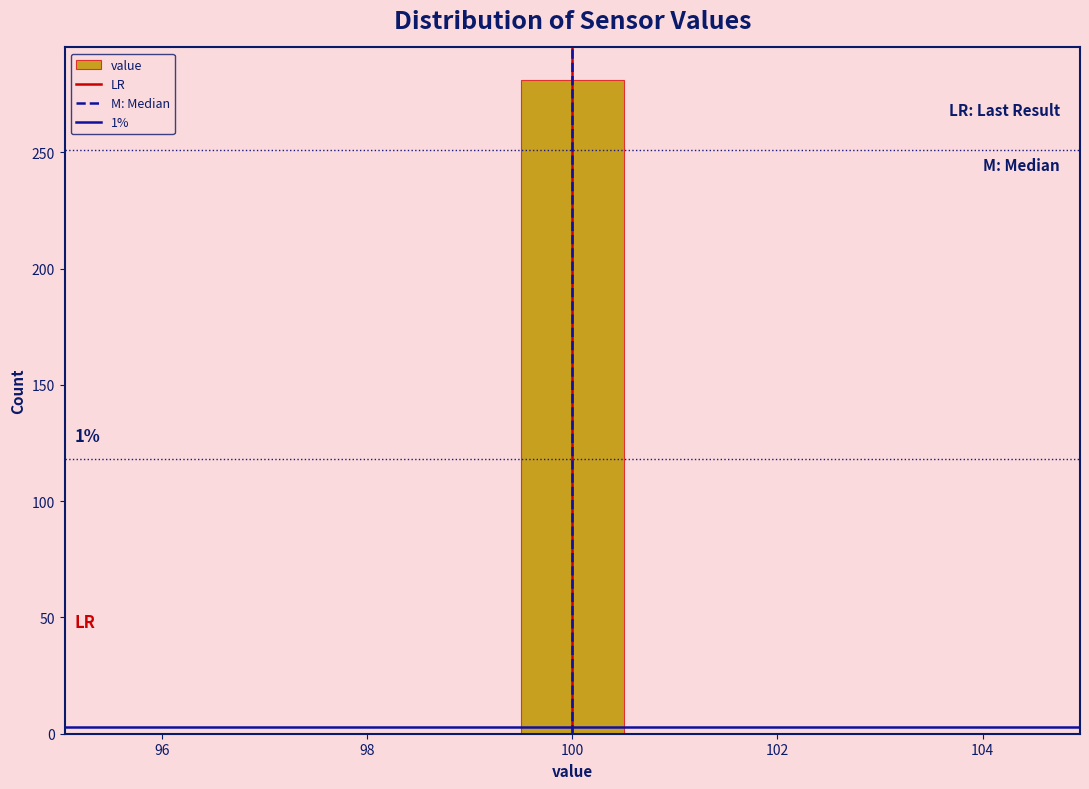

Which range on the x-axis has the tallest bar?

99.5 to 100.5